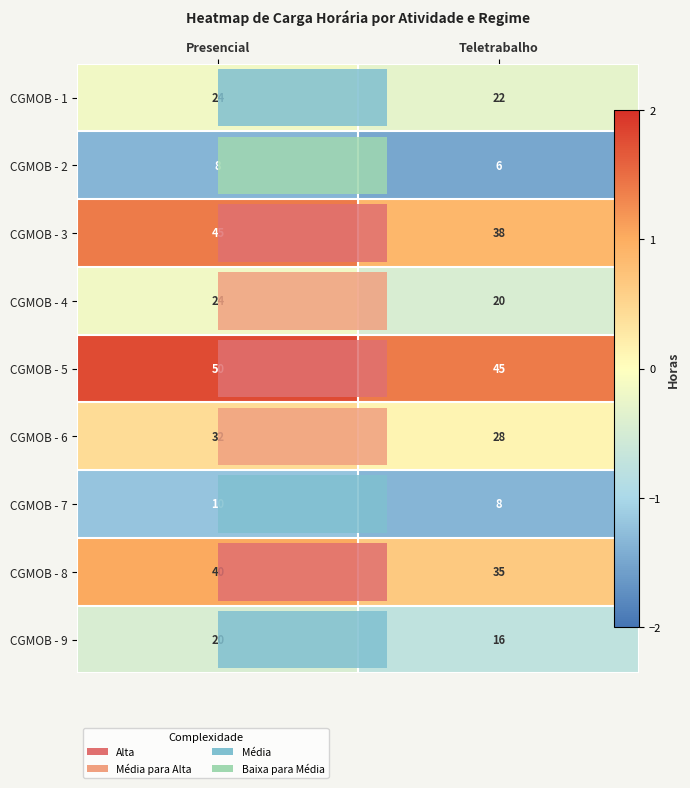

At which label is CGMOB - 7 closest to -1?

Presencial